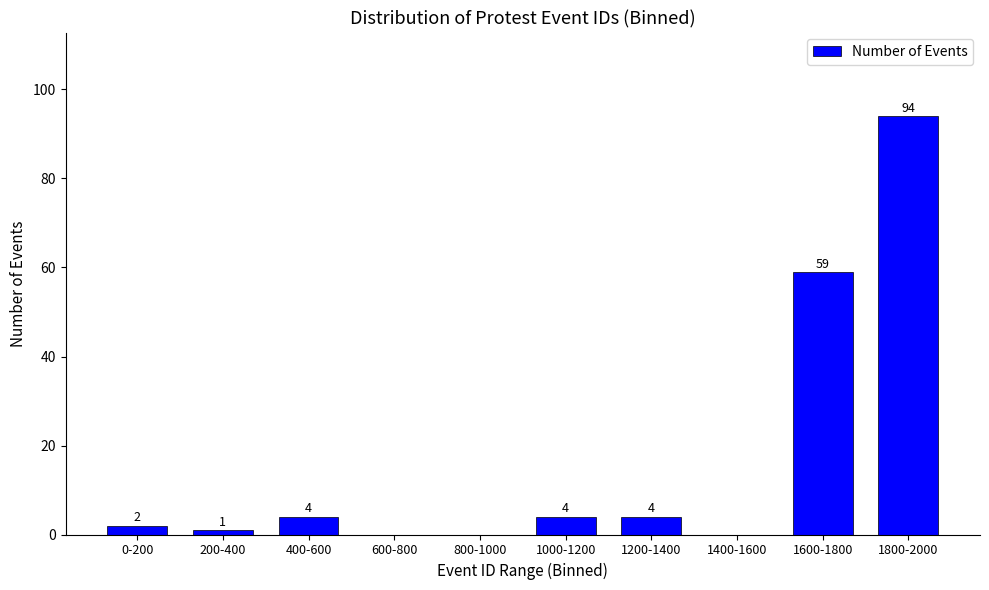

Reading left to right, list all the values displayed in this chart.

0-200=2	200-400=1	400-600=4	600-800=0	800-1000=0	1000-1200=4	1200-1400=4	1400-1600=0	1600-1800=59	1800-2000=94